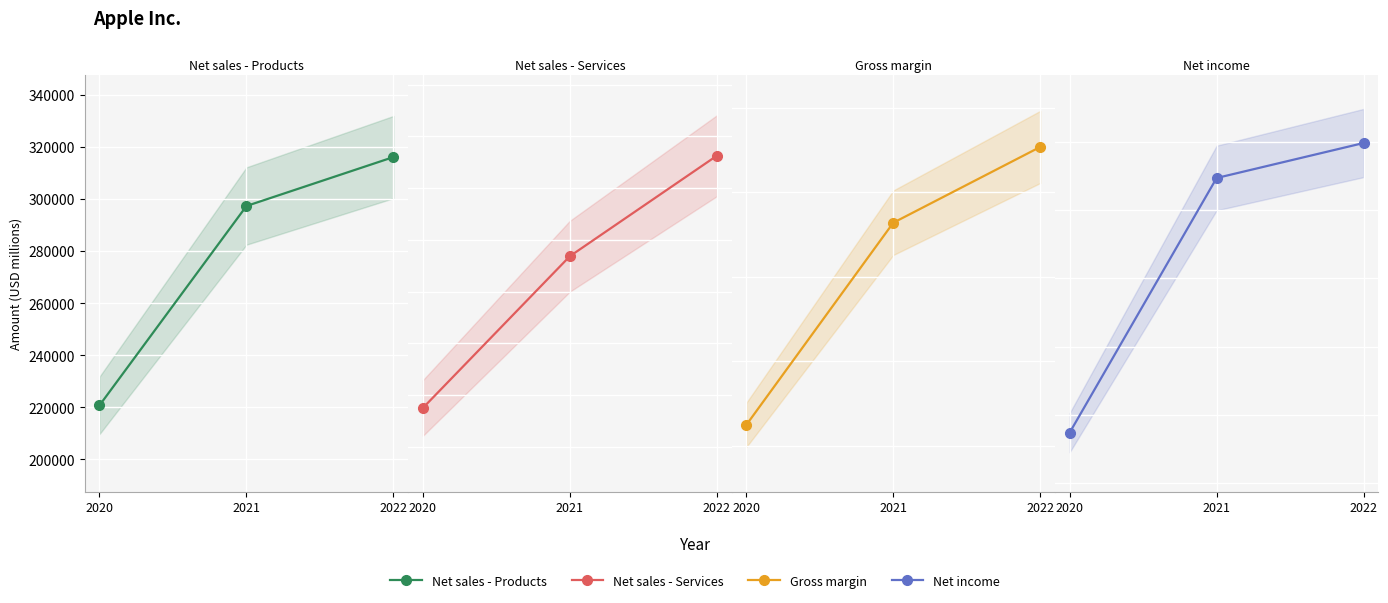

Which series has the widest spread of values?

Net sales - Products